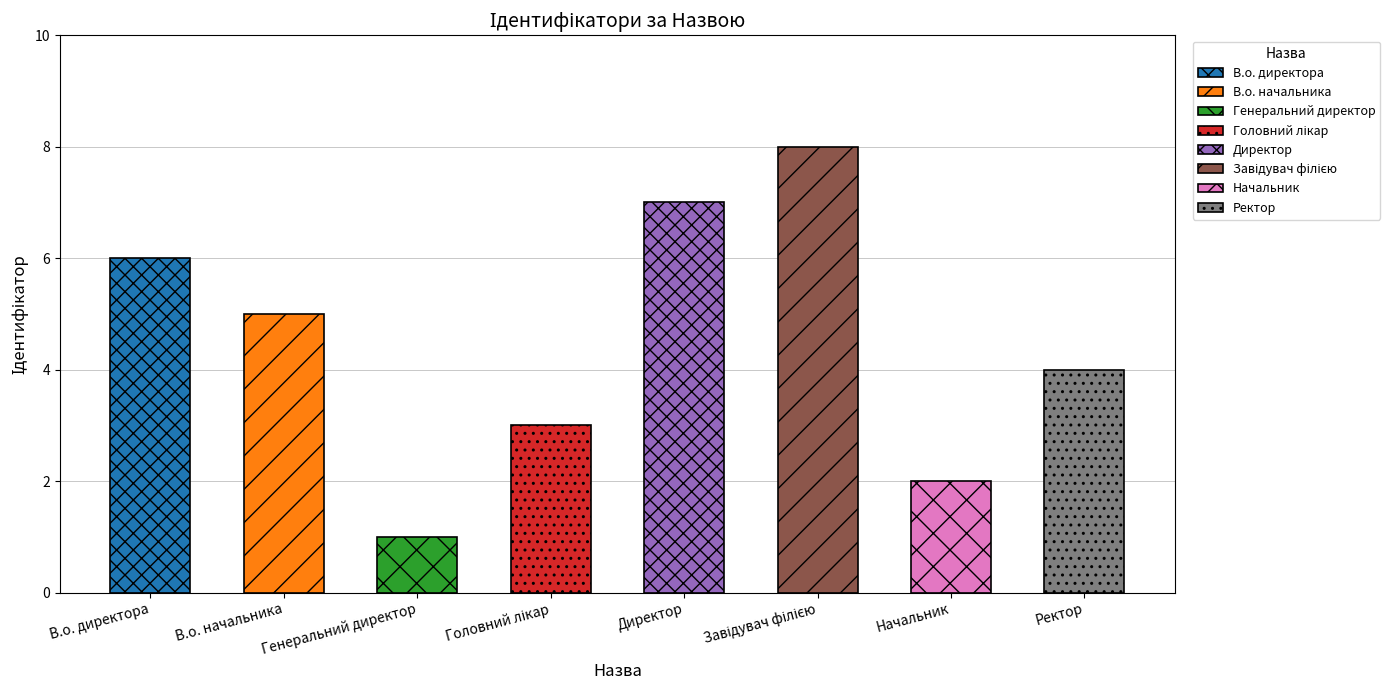

Rank the categories by value from highest to lowest.

Завідувач філією, Директор, В.о. директора, В.о. начальника, Ректор, Головний лікар, Начальник, Генеральний директор